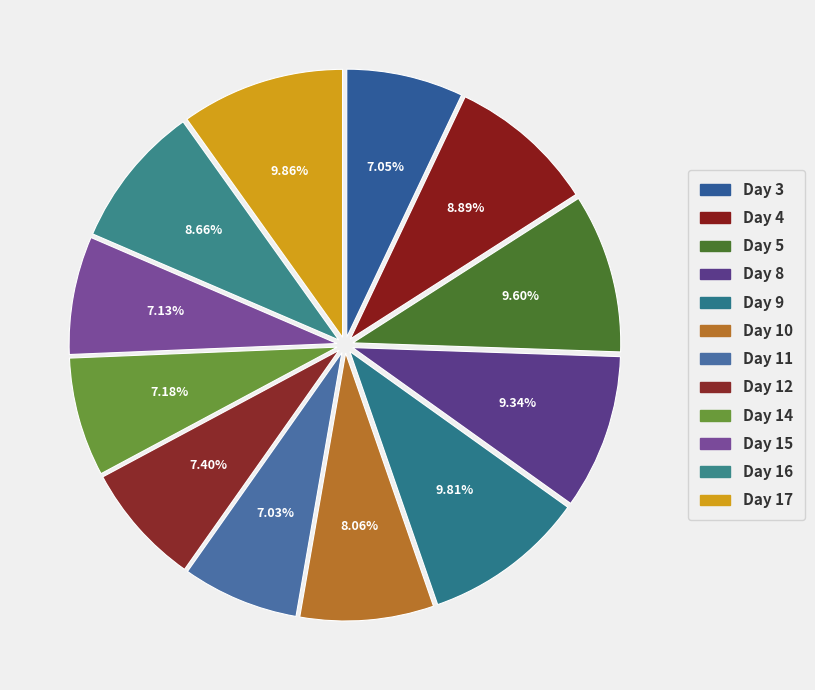

Approximately how many times larger is the value at Day 11 compared to Day 12?

1.0